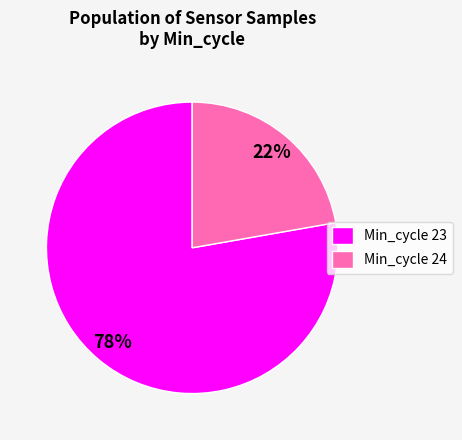

The Min_cycle 23 slice represents 89% of the pie. True or false?

False